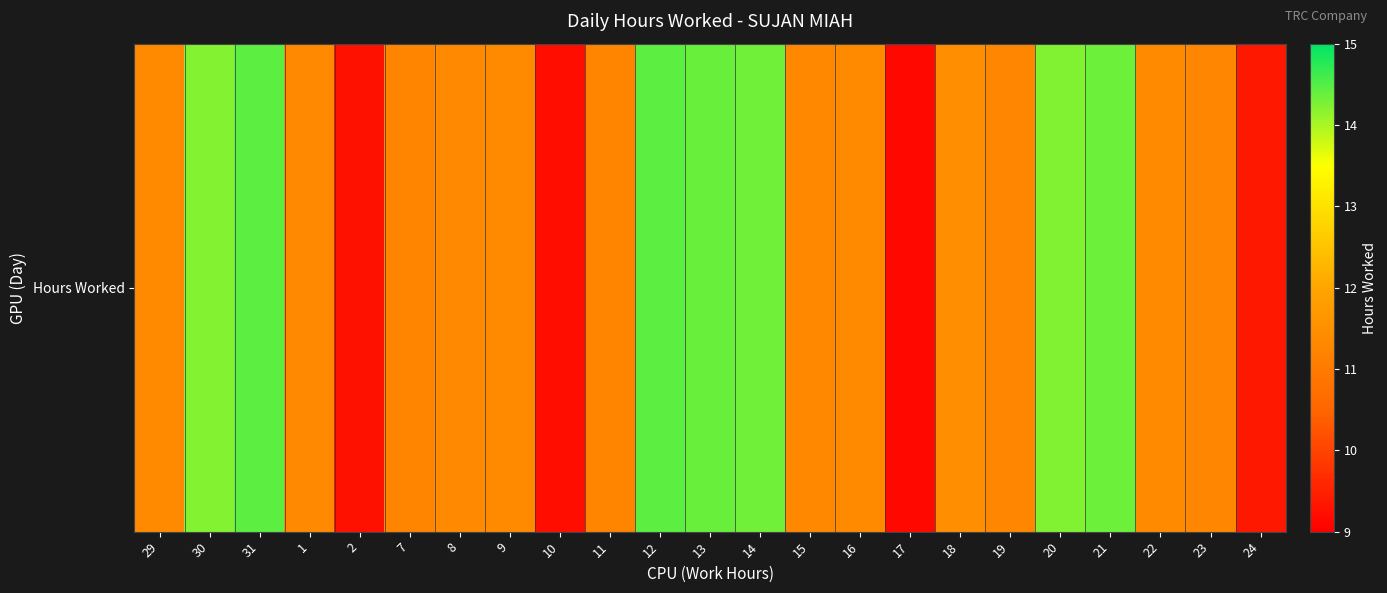

What is the difference between the maximum and minimum values?

5.3